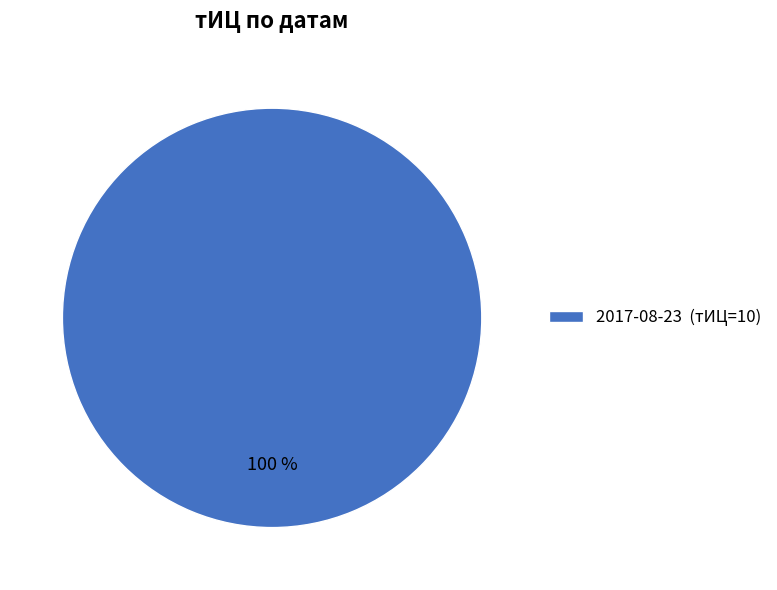

Does any single category account for the majority?

Yes